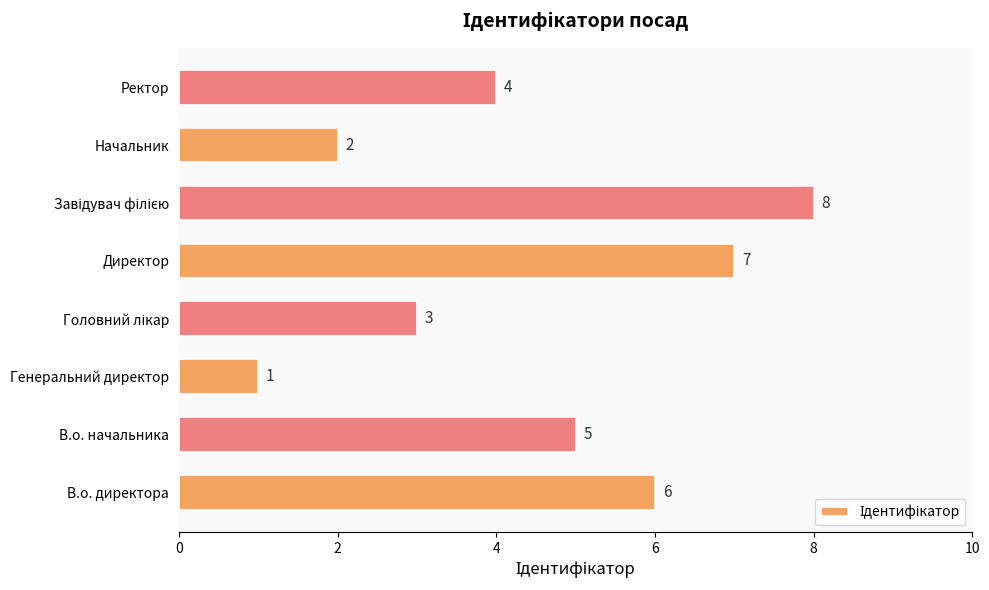

How many values are between 3 and 7?

5